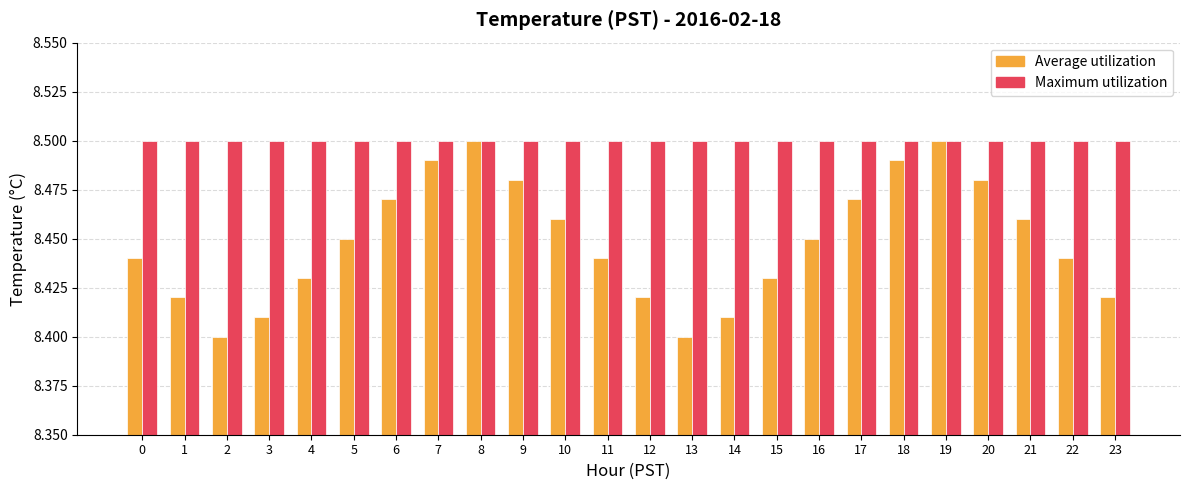

Rank the series at 1 from lowest to highest value.

Average utilization, Maximum utilization